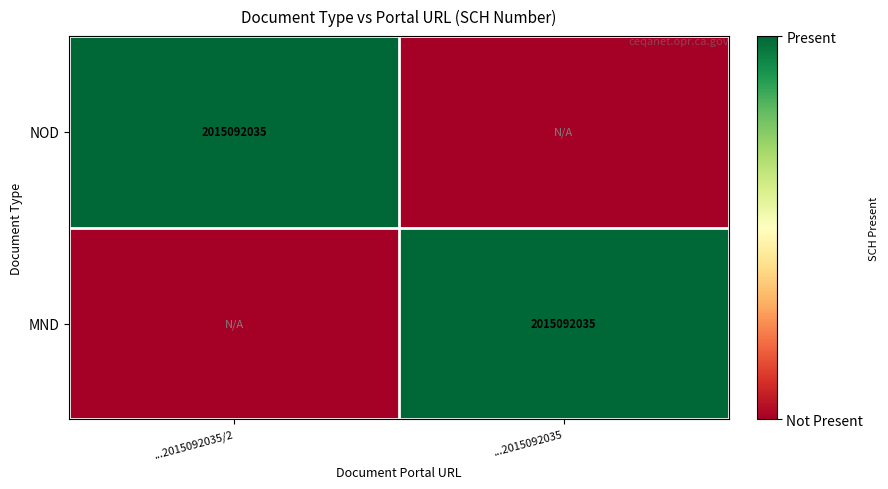

How many series are shown in this chart?

2